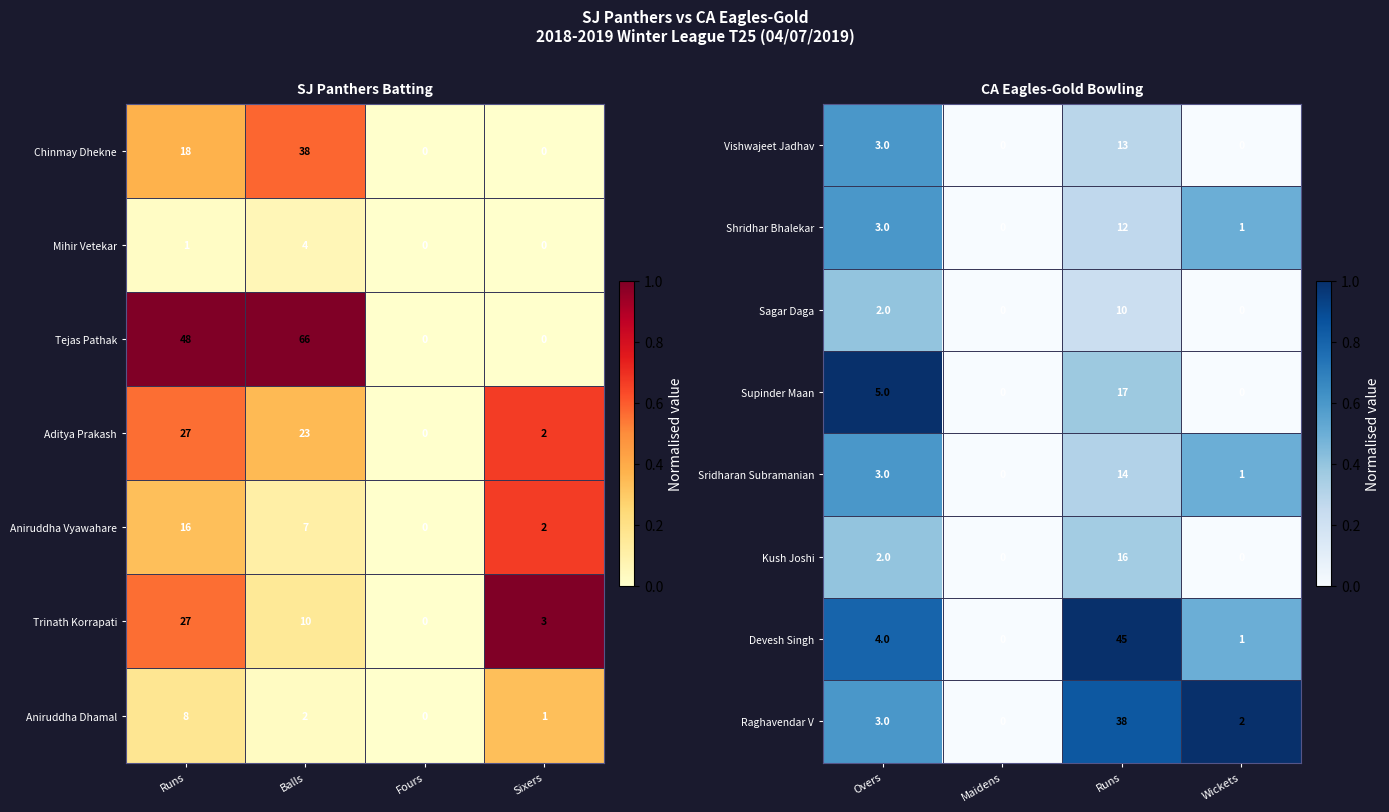

True or false: Vishwajeet Jadhav has a value of 22 at Runs.

False